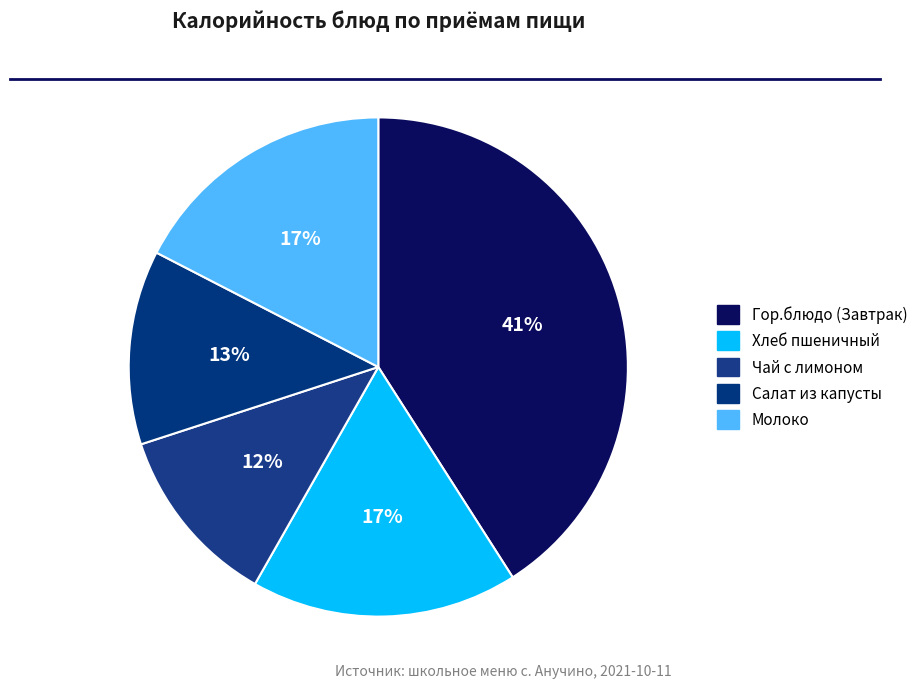

What is the smallest slice in the pie chart?

Чай с лимоном